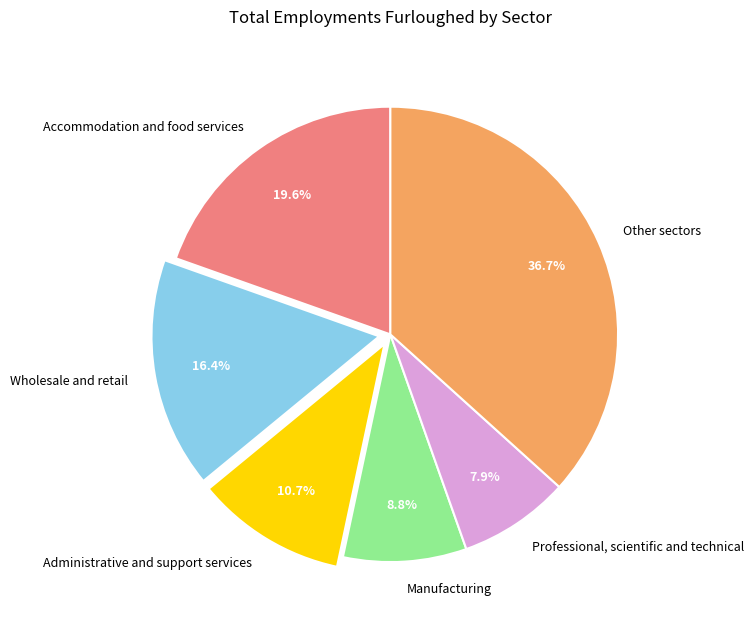

Which has a higher value, Manufacturing or Other sectors?

Other sectors